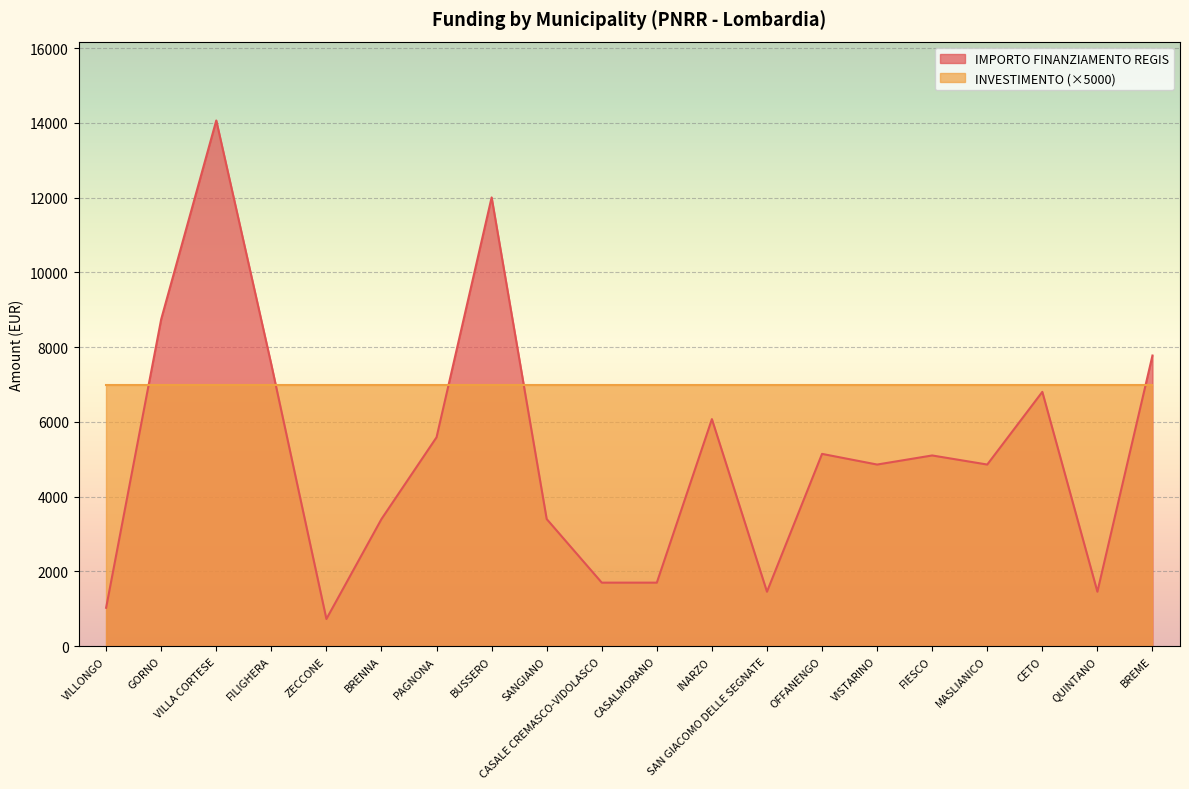

How many points are lower than both their immediate neighbors (excluding endpoints)?

5